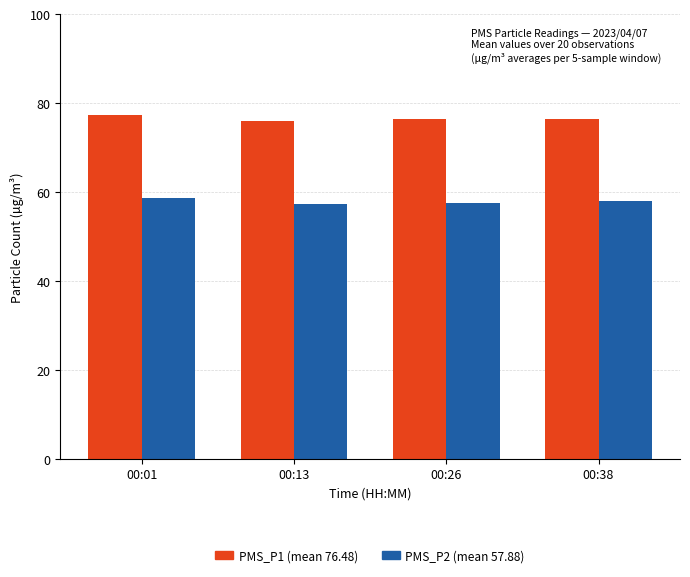

What is the spread (max minus min) of values at 00:01?

18.5